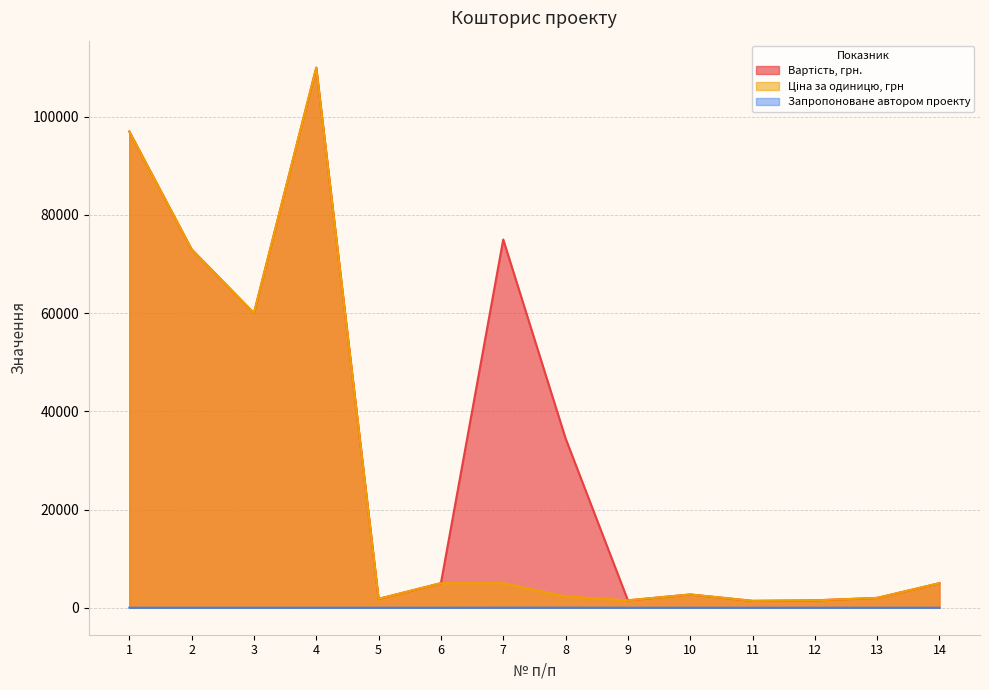

What is the sum of all Ціна за одиницю, грн values?

368200